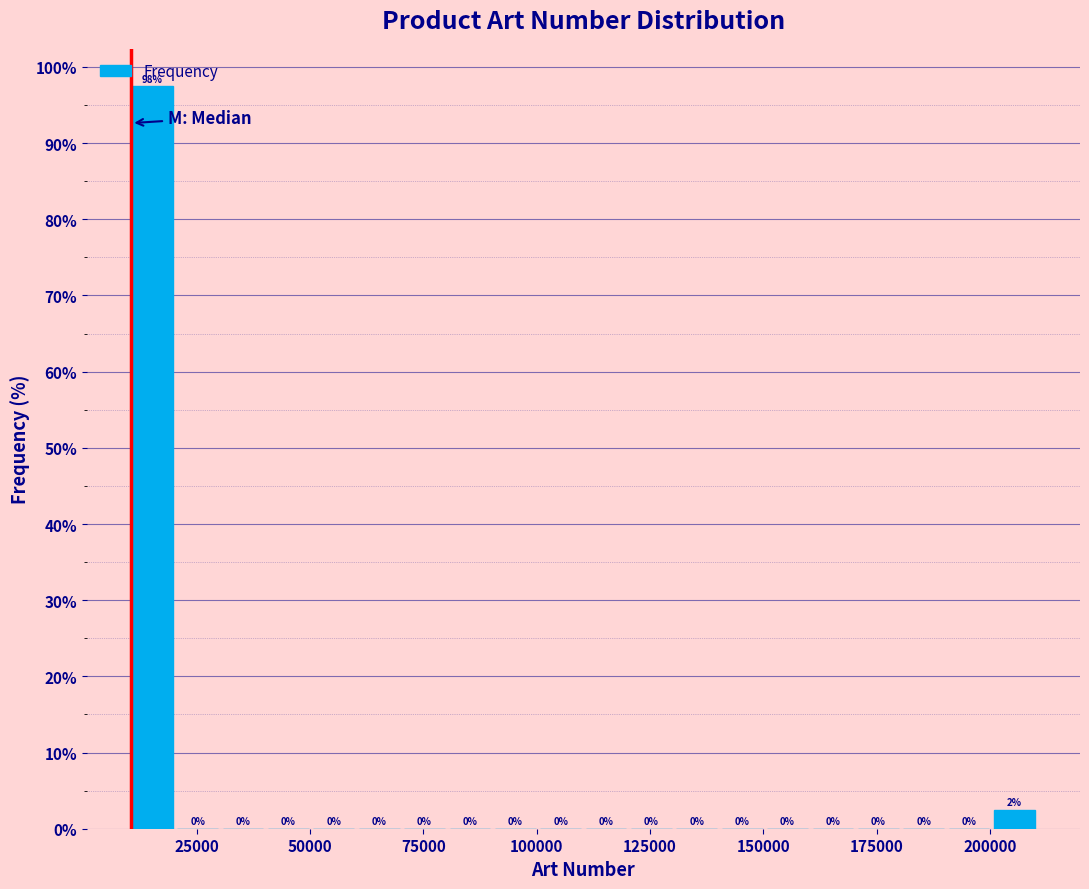

Read against the x-axis, roughly where is the centre of the tallest bar?

15000